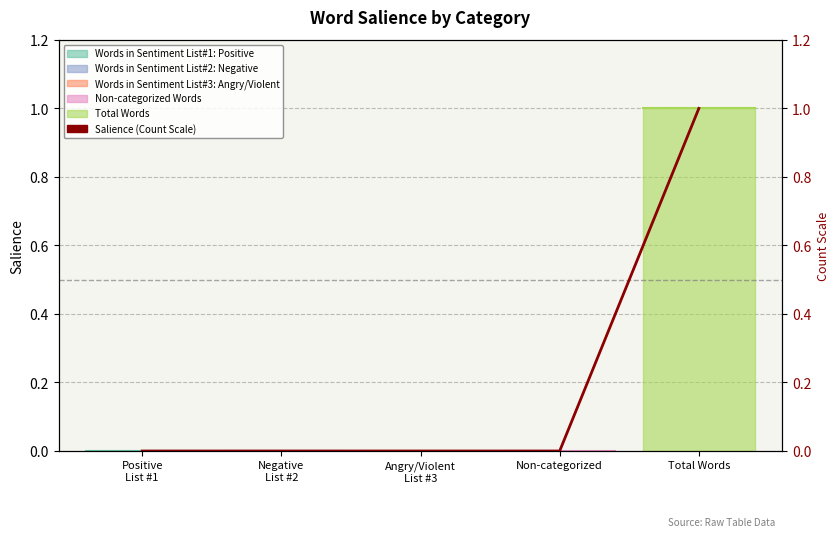

What is the label of the 4th point from the right?

Negative
List #2